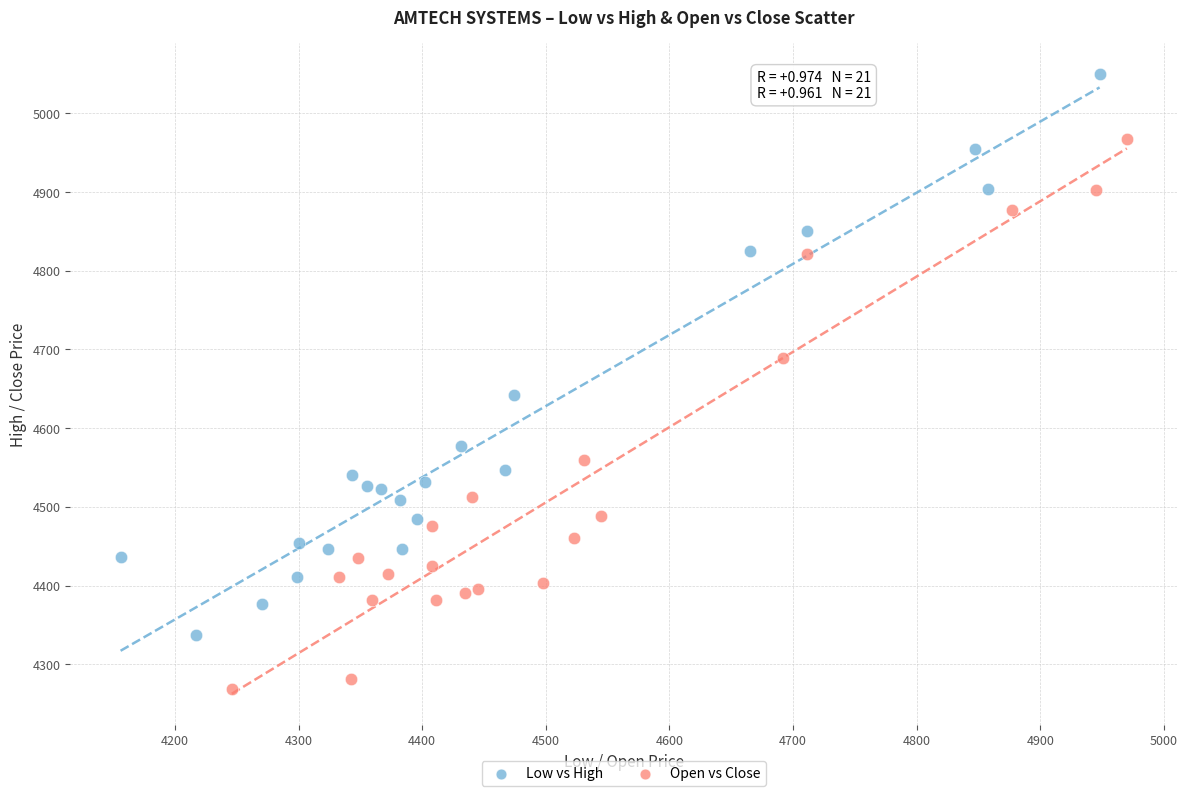

Which series contains the highest Y value?

Low vs High